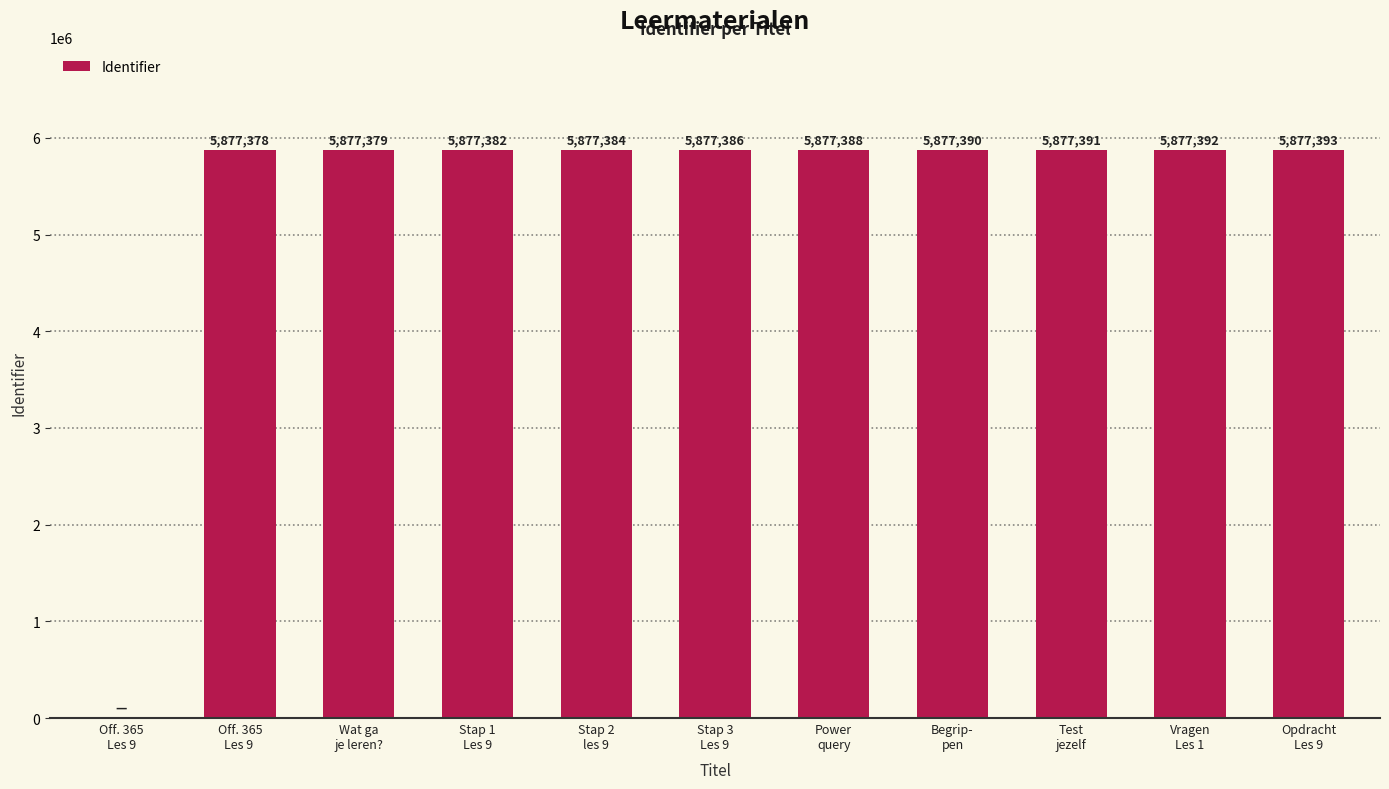

What is the sum of the values at Stap 3
Les 9 and Opdracht
Les 9?

11754779